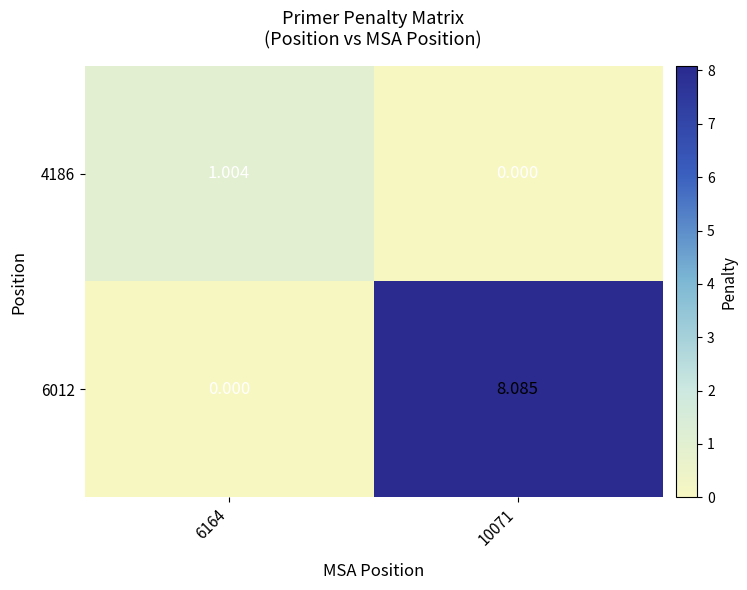

How many values in the 6012 series exceed 8?

1